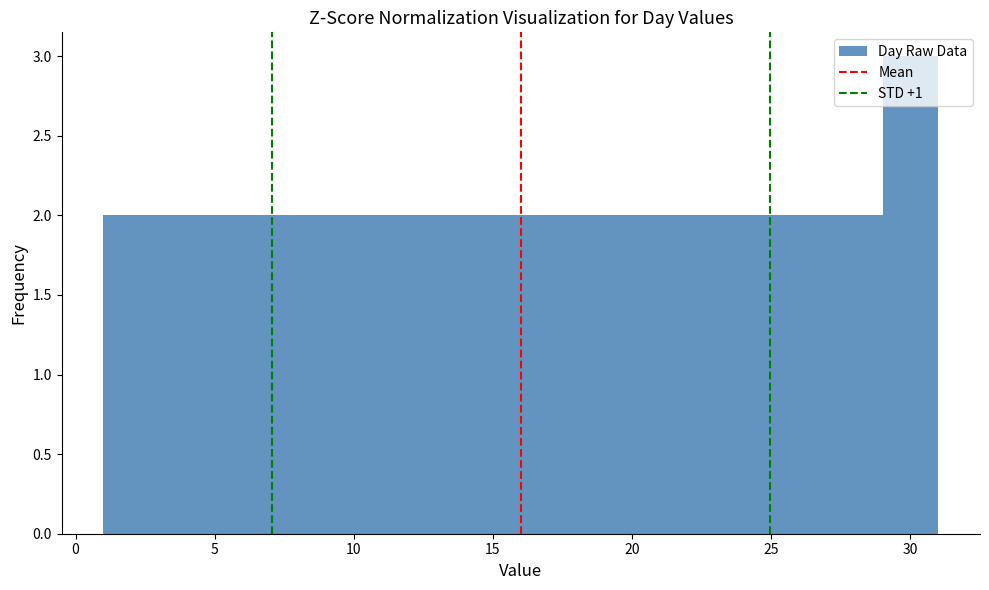

Reading left to right, transcribe this chart: for each bar, give the range it covers on the x-axis and its height. The values are not printed on the chart, so give them approximately, as read against the axis.

1 to 3: 2
3 to 5: 2
5 to 7: 2
7 to 9: 2
9 to 11: 2
11 to 13: 2
13 to 15: 2
15 to 17: 2
17 to 19: 2
19 to 21: 2
21 to 23: 2
23 to 25: 2
25 to 27: 2
27 to 29: 2
29 to 31: 3